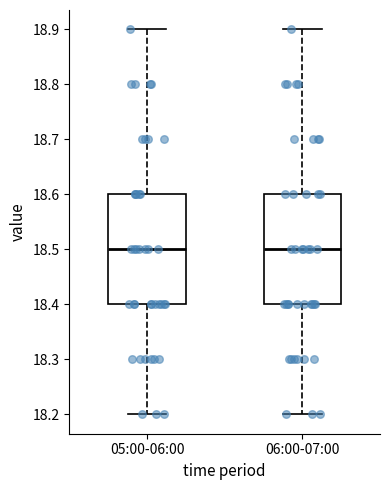

Reading left to right, transcribe this box plot: for each box, give where its median line is, the range the box spans, and where its two whiskers end, as read against the y-axis. The values are not printed on the chart, so give them approximately, as read against the axis.

05:00-06:00: median 18.5, box 18.4 to 18.6, whiskers 18.2 to 18.9
06:00-07:00: median 18.5, box 18.4 to 18.6, whiskers 18.2 to 18.9